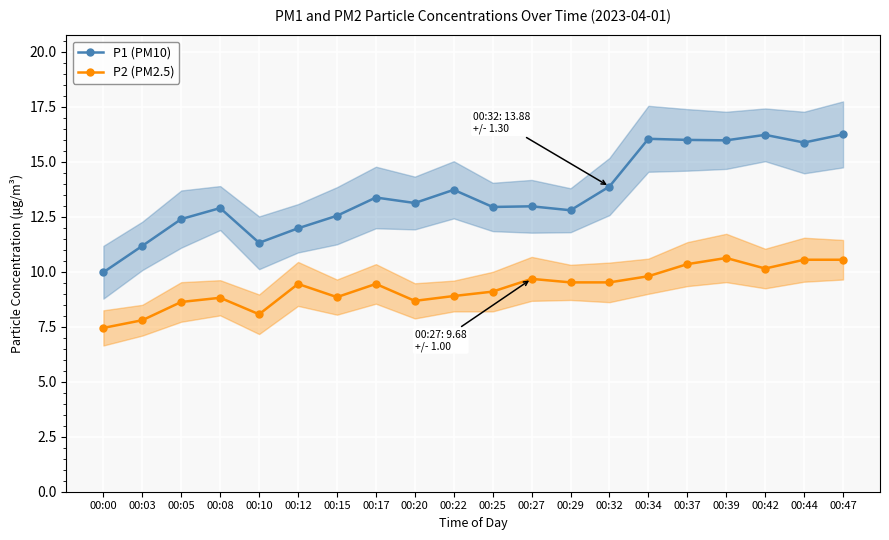

Reading right to left, what are all the values shown in this chart?

P1 (PM10): 00:47=16.2	00:44=15.9	00:42=16.2	00:39=16.0	00:37=16.0	00:34=16.1	00:32=13.9	00:29=12.8	00:27=13.0	00:25=12.9	00:22=13.7	00:20=13.1	00:17=13.4	00:15=12.6	00:12=12.0	00:10=11.3	00:08=12.9	00:05=12.4	00:03=11.2	00:00=10.0
P2 (PM2.5): 00:47=10.6	00:44=10.6	00:42=10.2	00:39=10.6	00:37=10.3	00:34=9.8	00:32=9.5	00:29=9.5	00:27=9.7	00:25=9.1	00:22=8.9	00:20=8.7	00:17=9.4	00:15=8.8	00:12=9.4	00:10=8.1	00:08=8.8	00:05=8.6	00:03=7.8	00:00=7.5